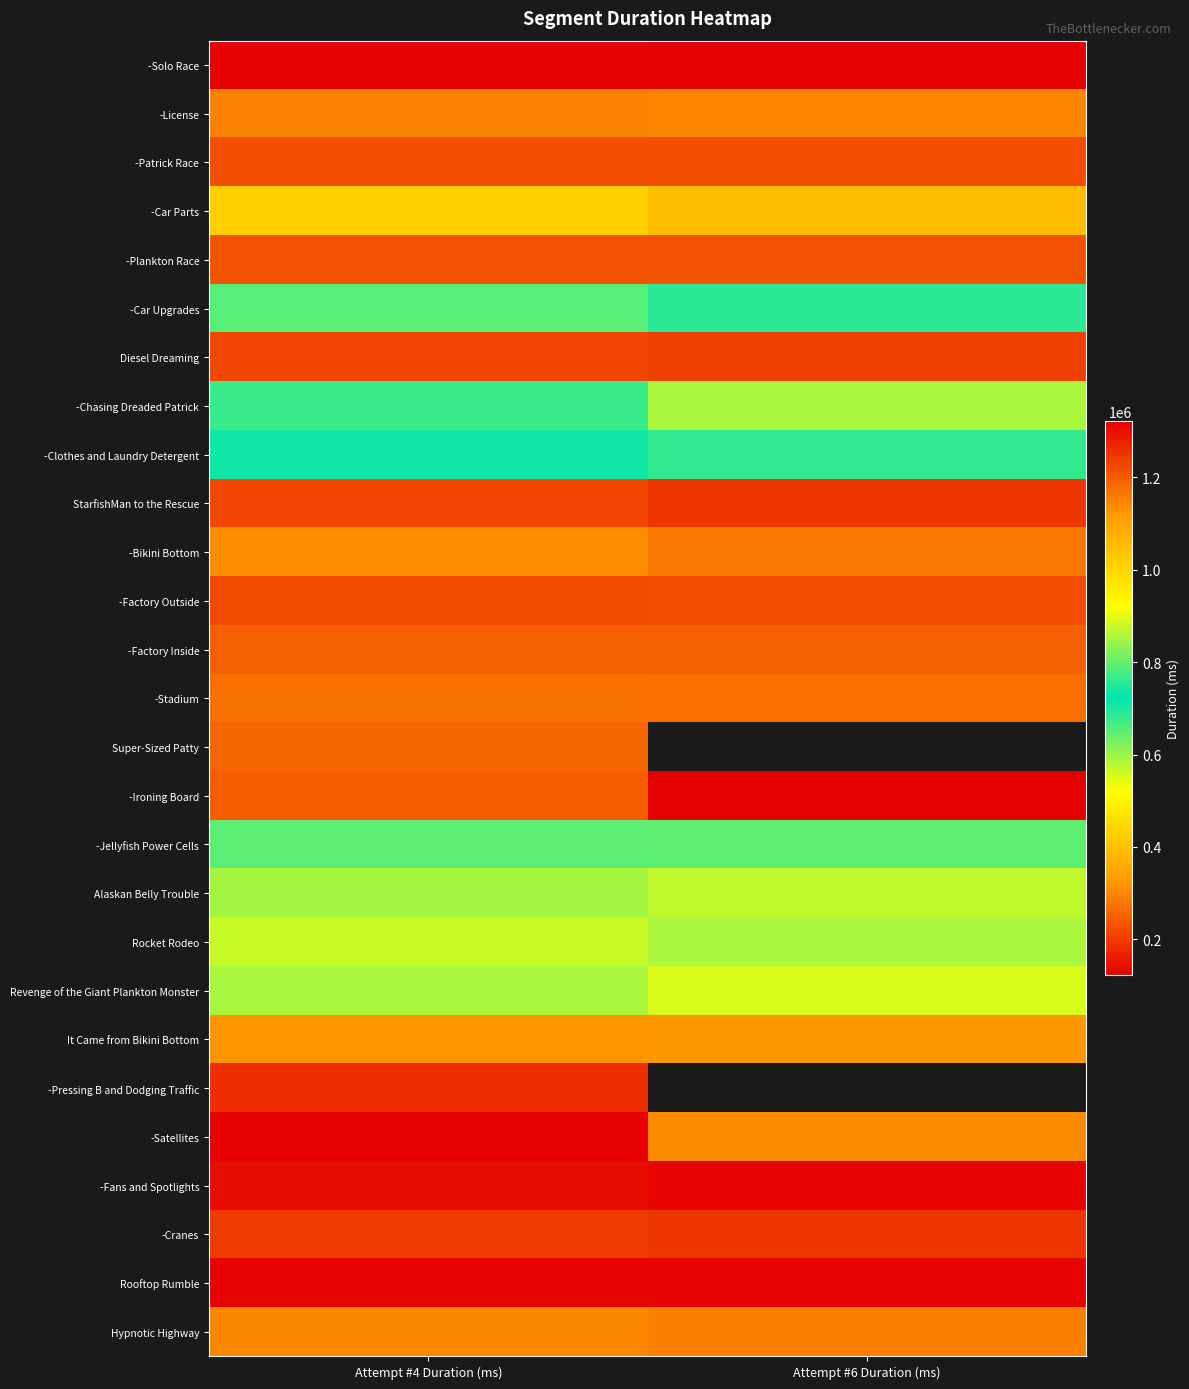

Where is -Bikini Bottom nearest to the value 294426?

Attempt #4 Duration (ms)